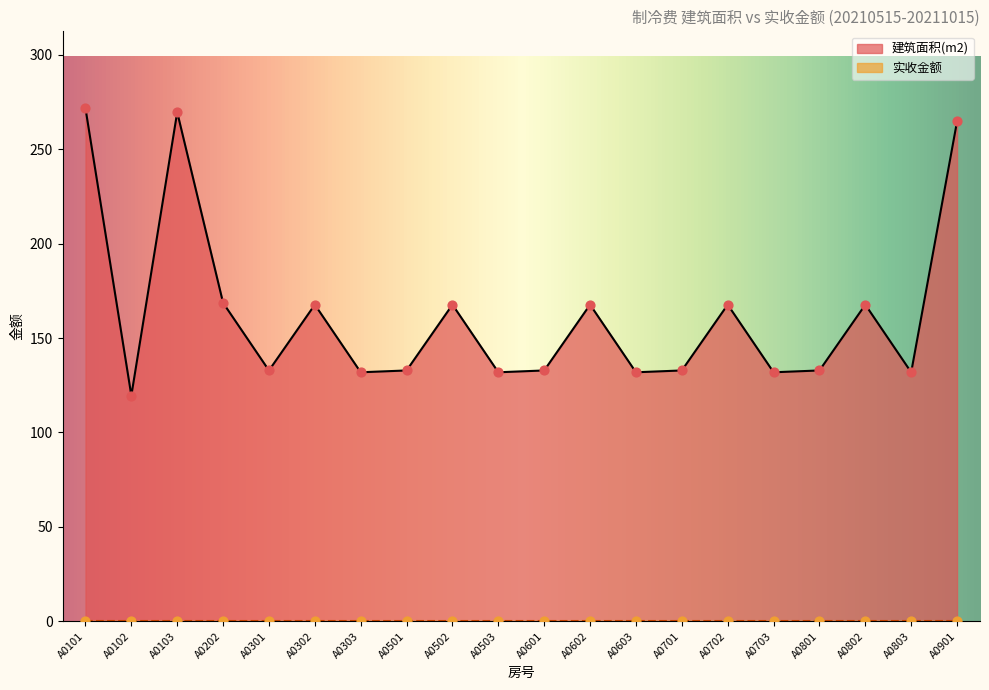

Which has a higher value, A0603 or A0202?

A0202